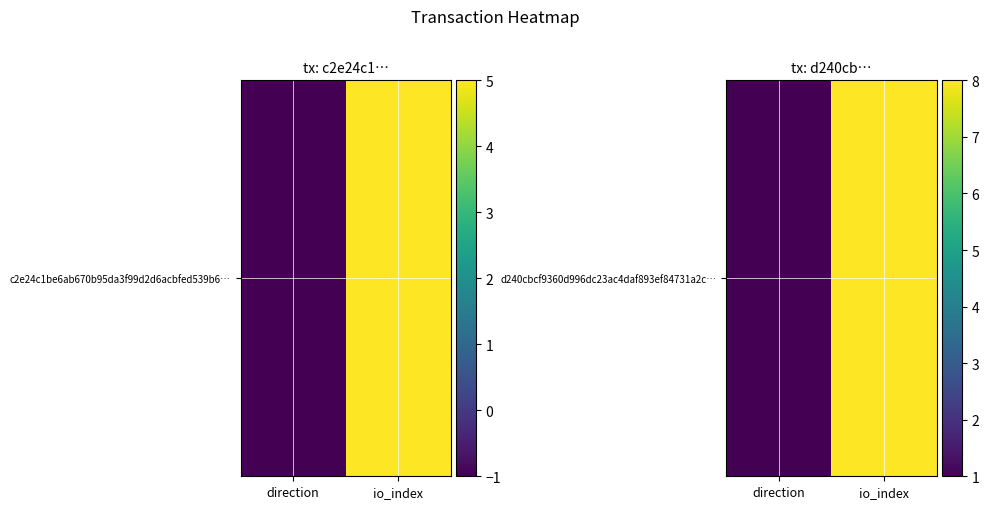

True or false: the data shows 8 at io_index.

True